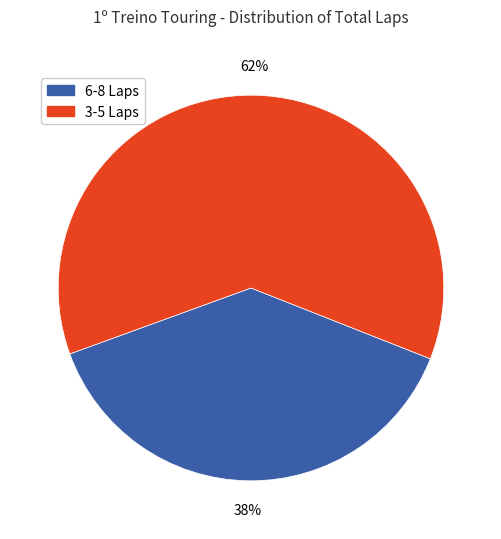

Which category has the smallest portion of the pie?

6-8 Laps